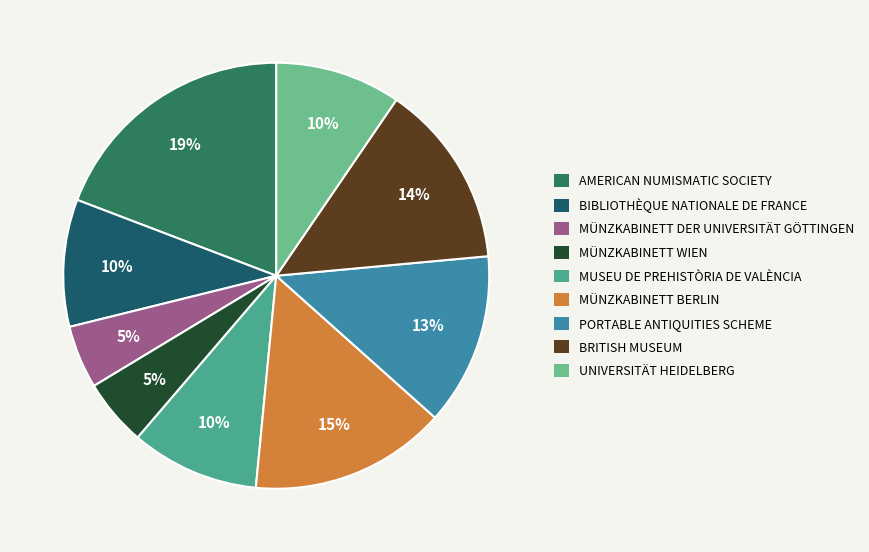

Is there a majority slice in this chart?

No